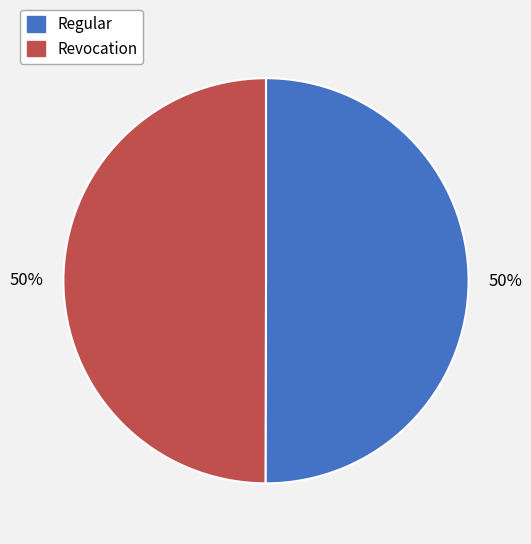

To the nearest percent, what is the combined percentage of Revocation and Regular?

100%